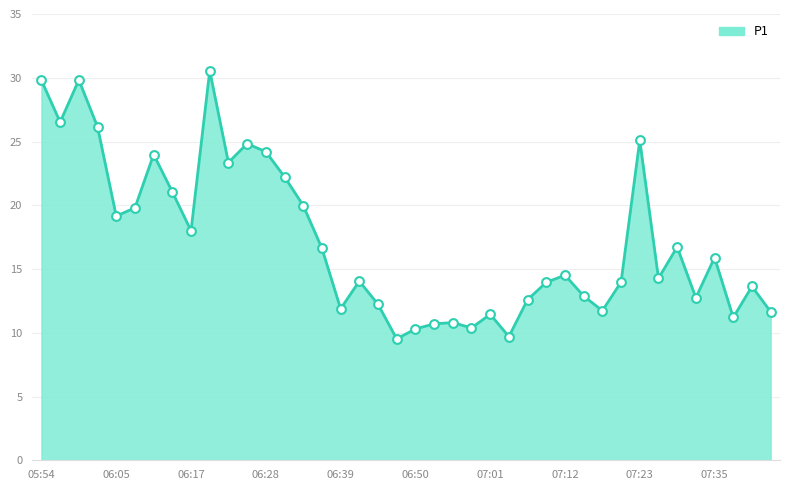

What is the minimum value shown in the chart?

9.5